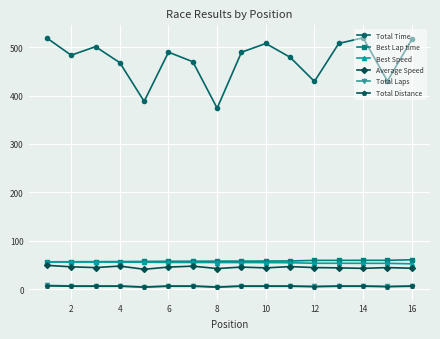

True or false: Total Distance and Total Time intersect in this chart.

False